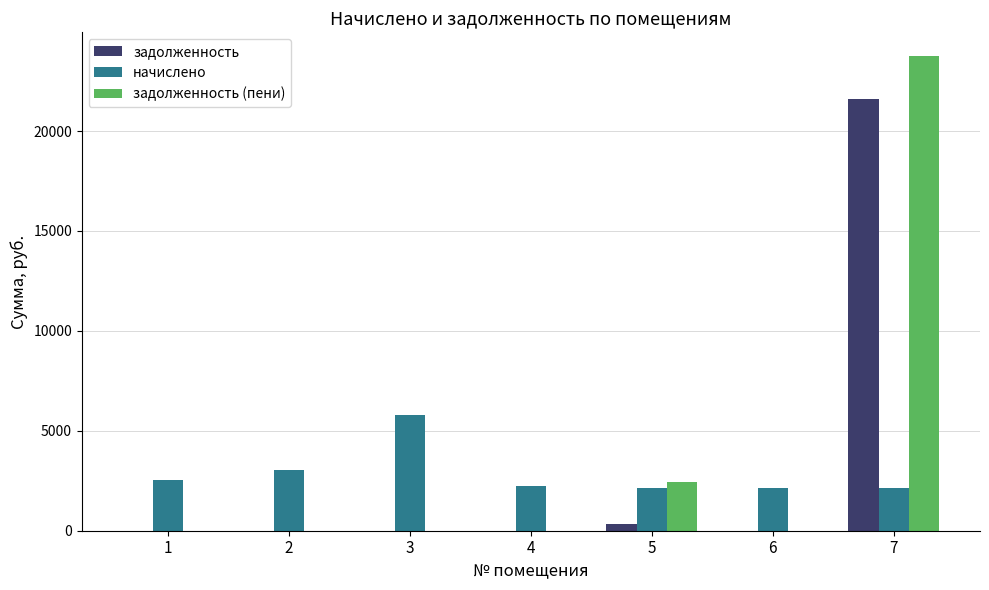

What is the maximum value for задолженность?

21608.4